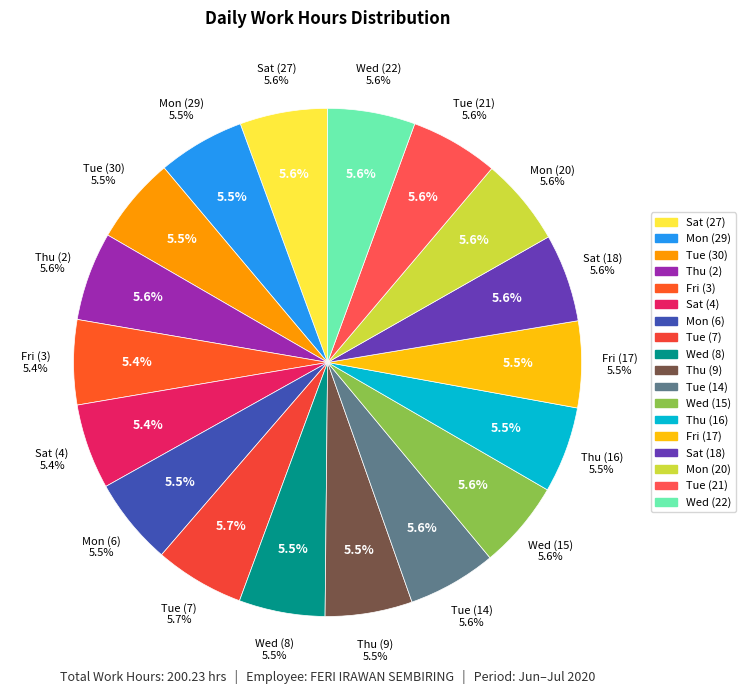

What is the change in value from Fri (17) to Tue (21)?

+0.2